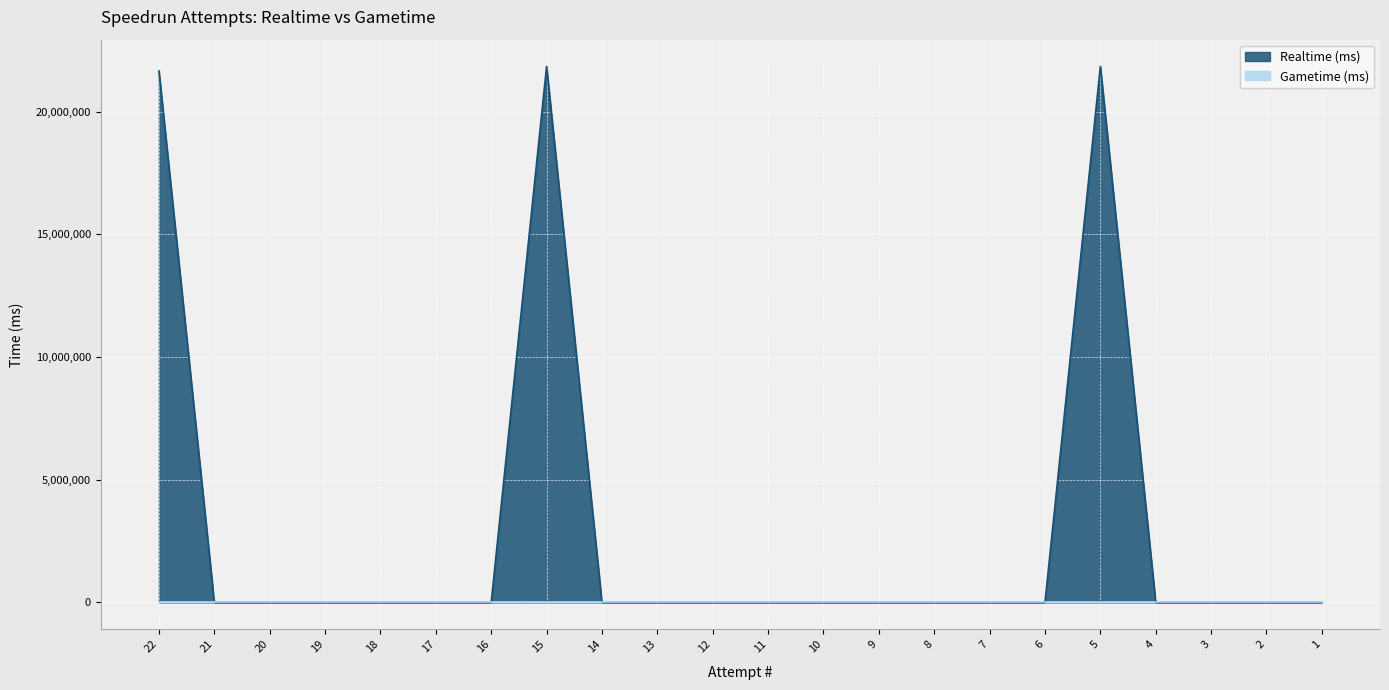

What is the sum of all values?

65323888